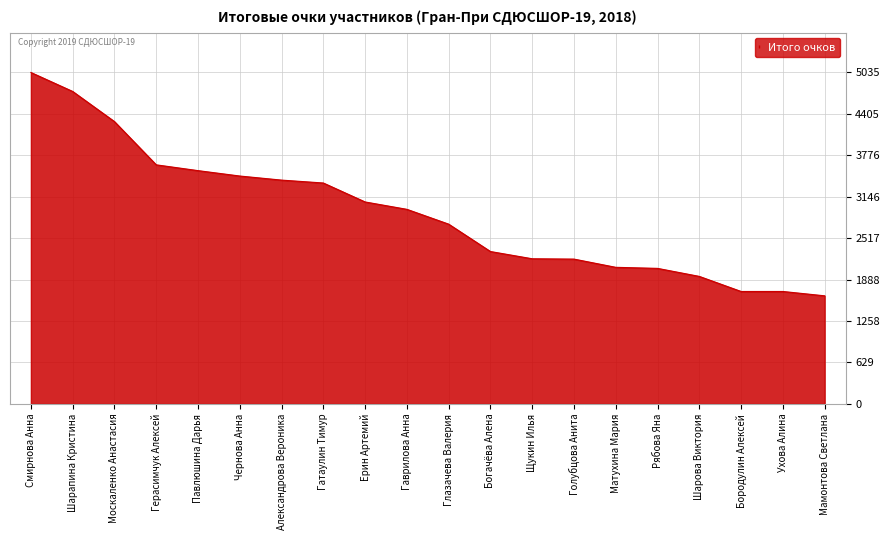

Which category has the highest value across all series?

Смирнова Анна